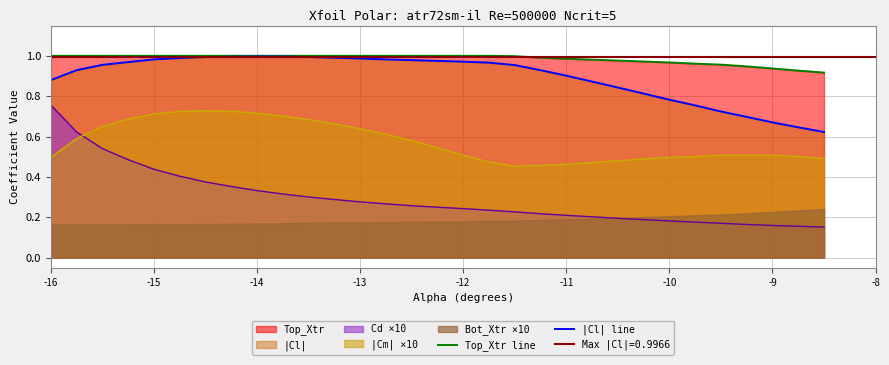

True or false: Cd ×10 and Top_Xtr line intersect in this chart.

False